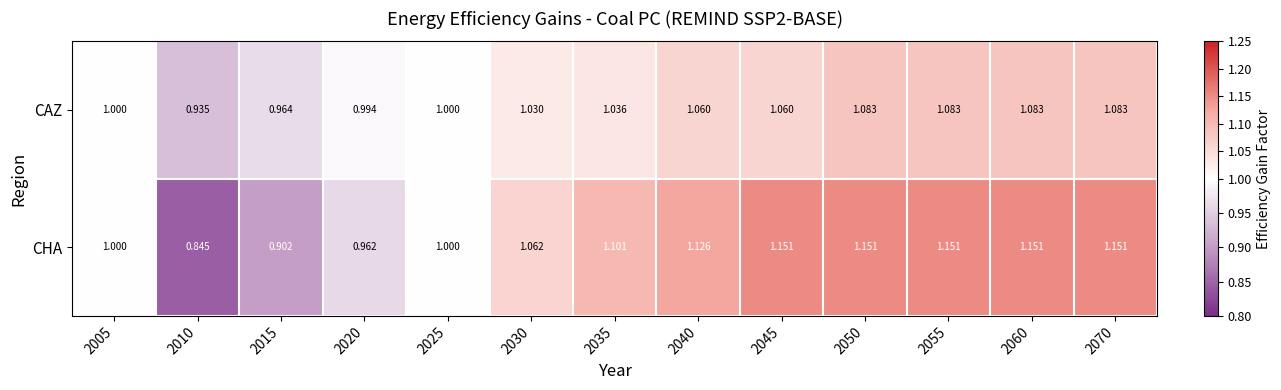

Which series has the largest range (max minus min)?

CHA